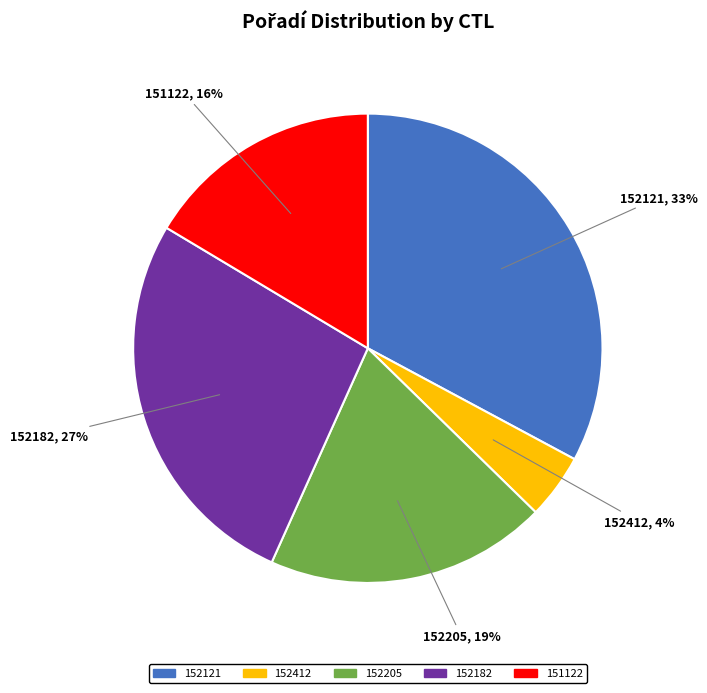

How many segments does this pie chart have?

5